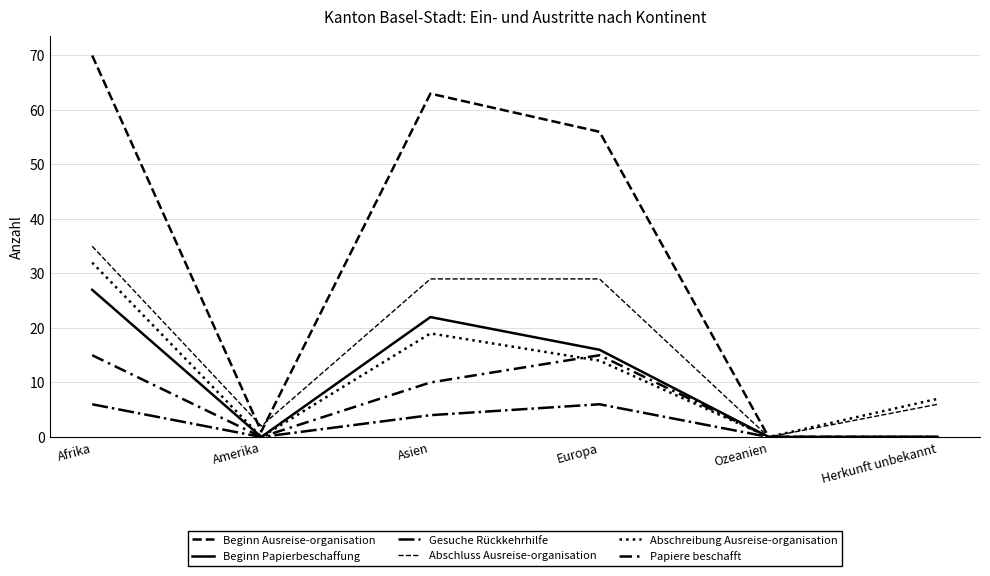

What is the sum of the Beginn Papierbeschaffung values at Asien and Herkunft unbekannt?

22